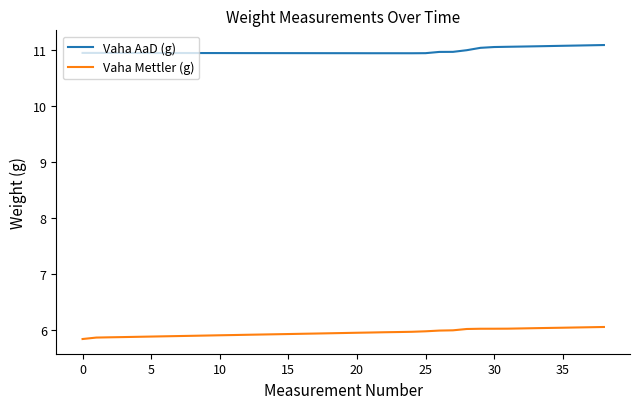

What is the lowest value of the Vaha Mettler (g) series?

5.8